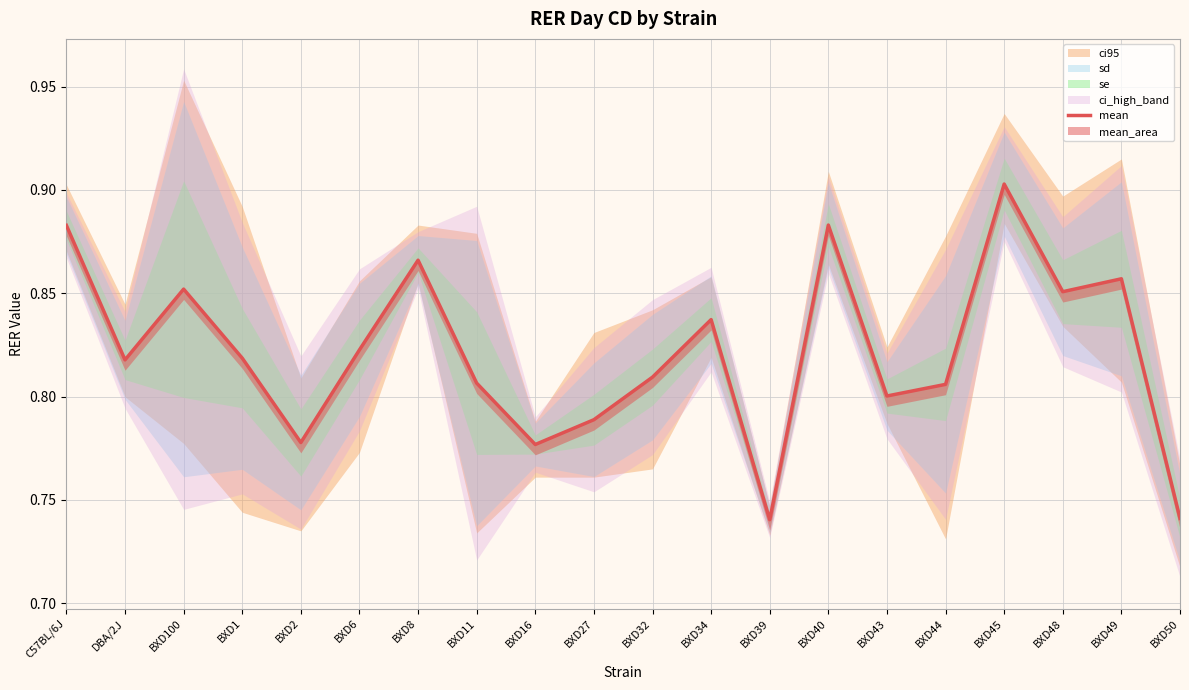

The value at BXD50 is 0.7. True or false?

True